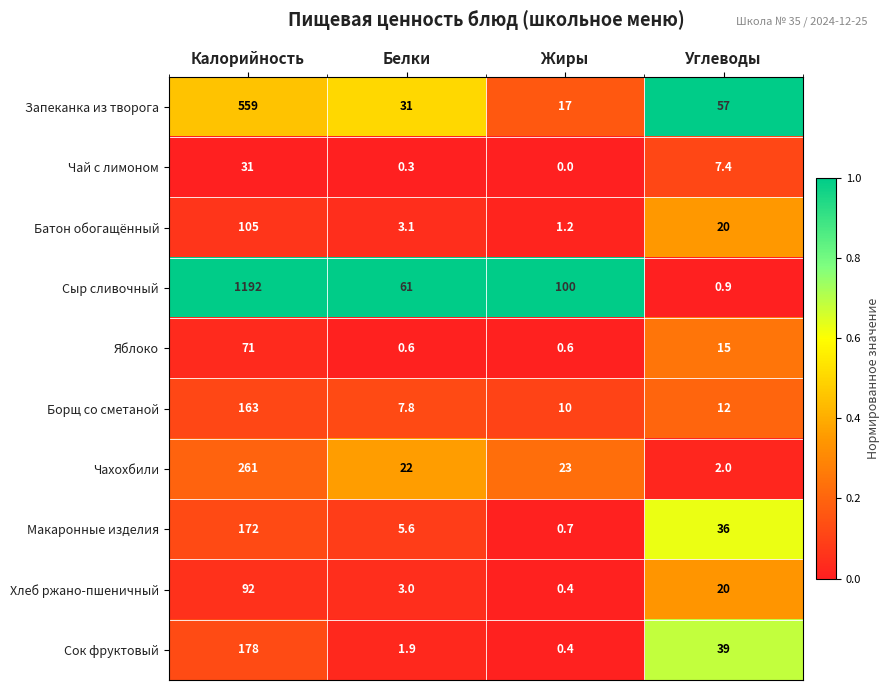

At which category is the sum across all series the highest?

Калорийность